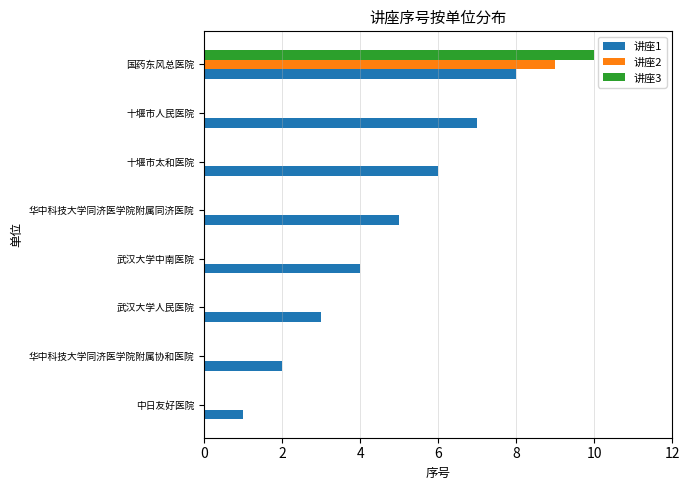

Which series has the largest total across all categories?

讲座1